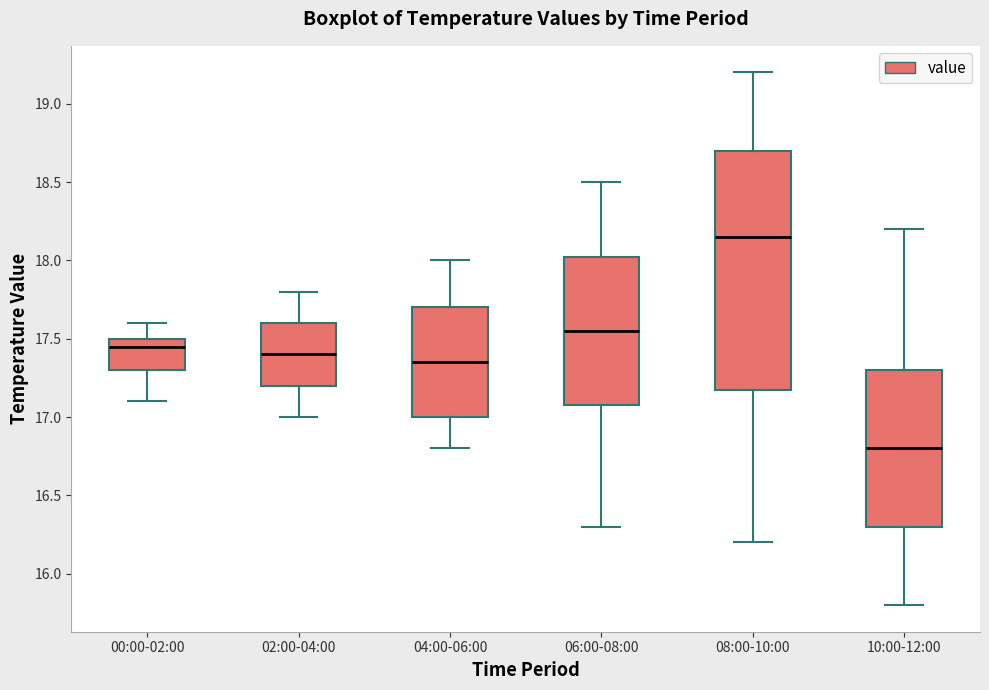

Which box's median line is the highest?

08:00-10:00